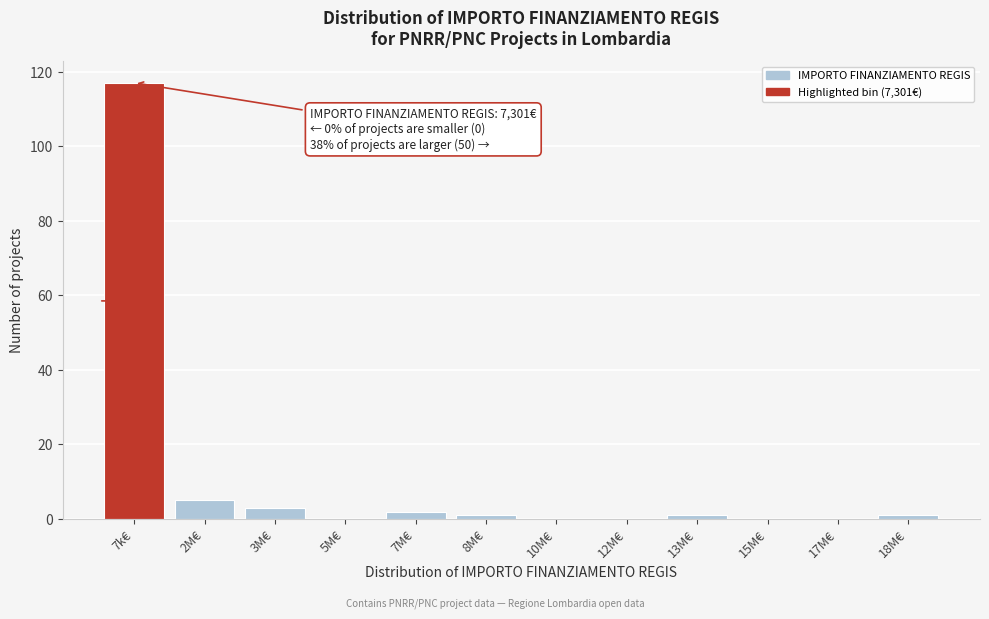

Reading right to left, what are all the values shown in this chart?

18M€=1	17M€=0	15M€=0	13M€=1	12M€=0	10M€=0	8M€=1	7M€=2	5M€=0	3M€=3	2M€=5	7k€=117